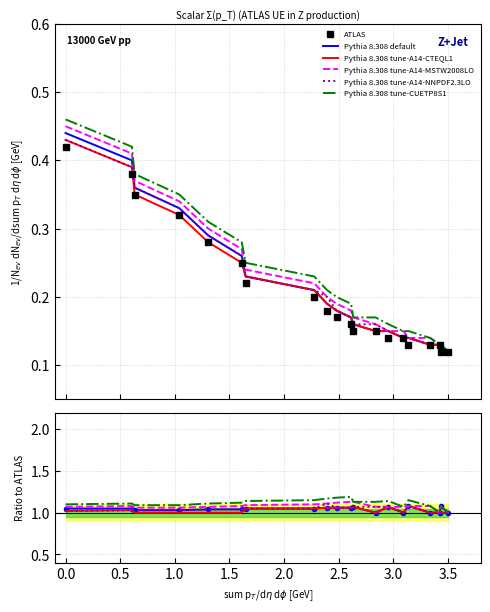

In Pythia 8.308 tune-A14-NNPDF2.3LO, how many points are lower than both neighbors (excluding endpoints)?

1